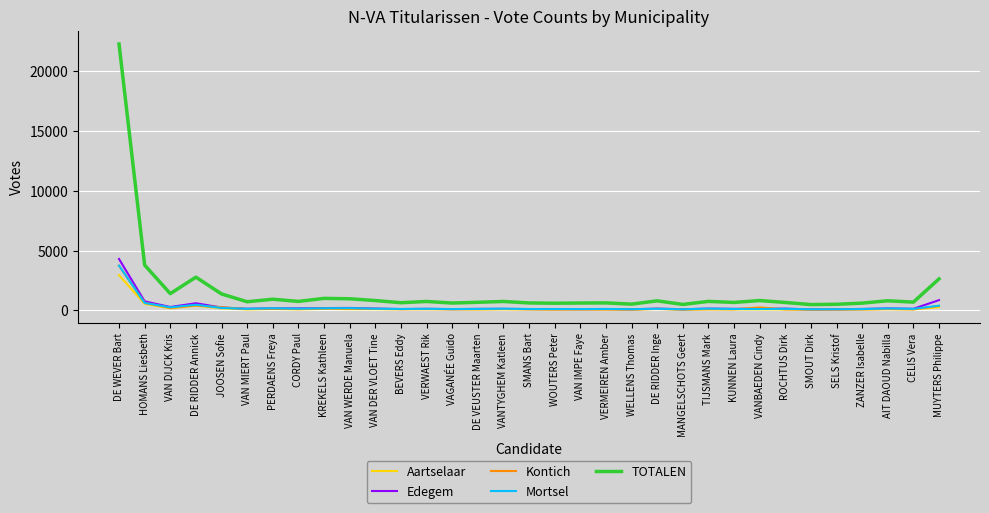

Which label corresponds to the largest value in the chart?

DE WEVER Bart